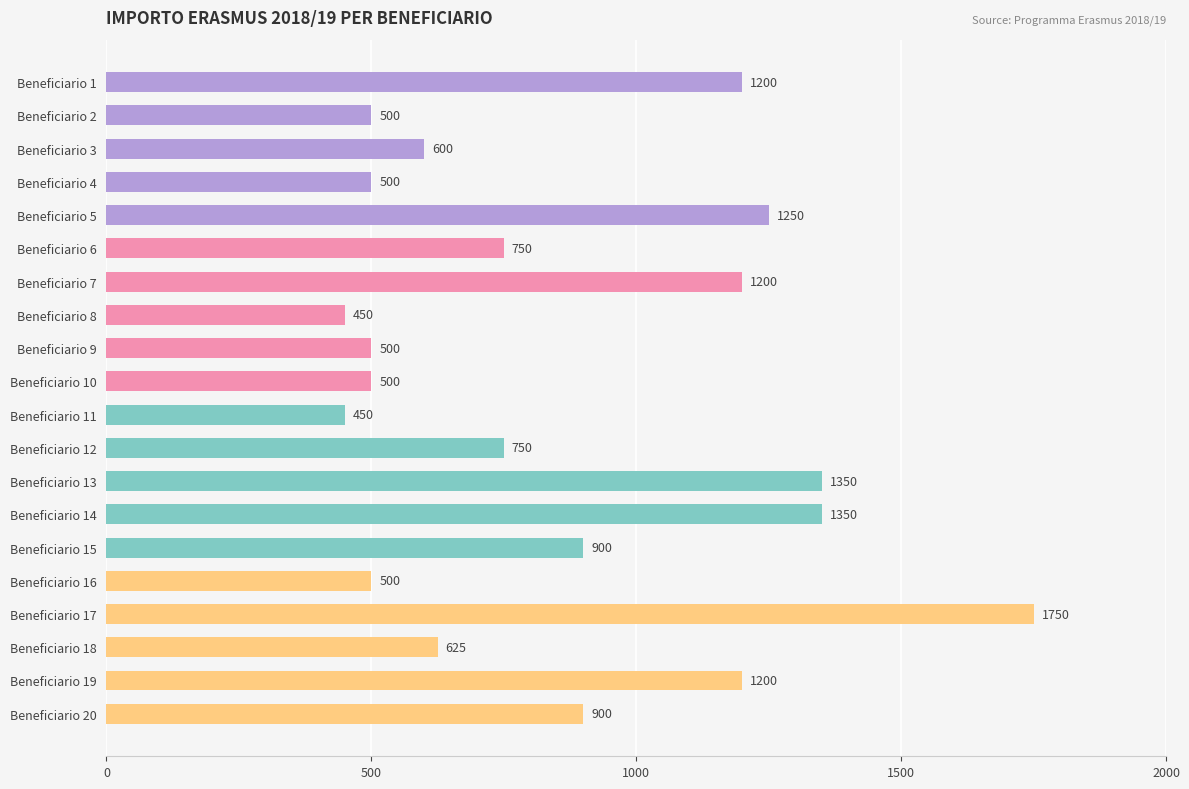

True or false: the data shows 792 at Beneficiario 2.

False